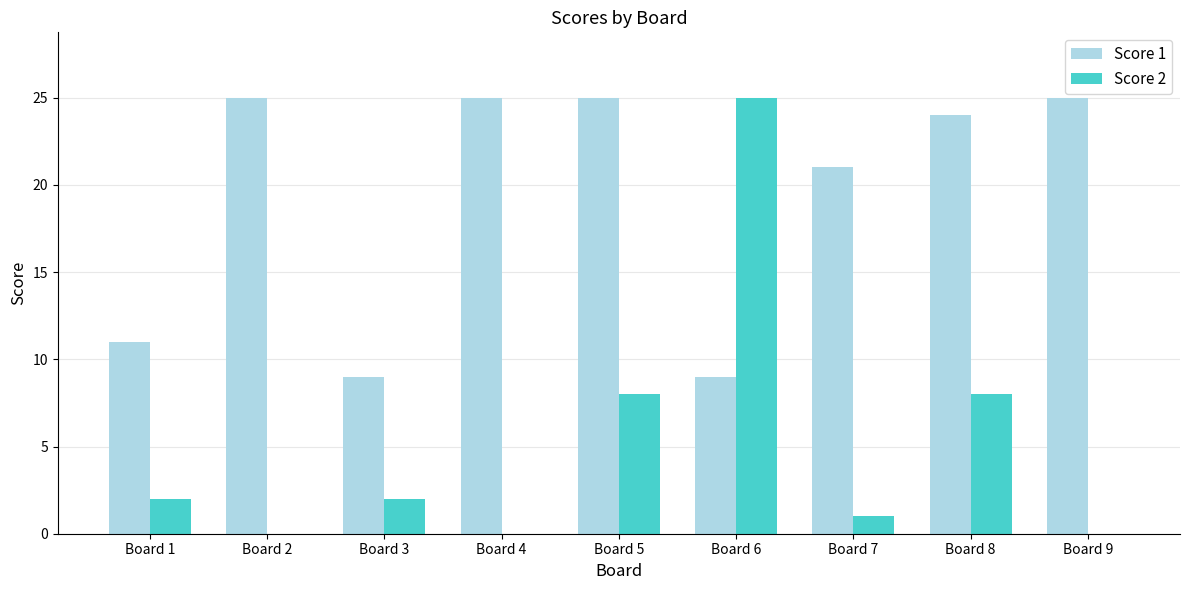

At which label does Score 2 reach its peak?

Board 6